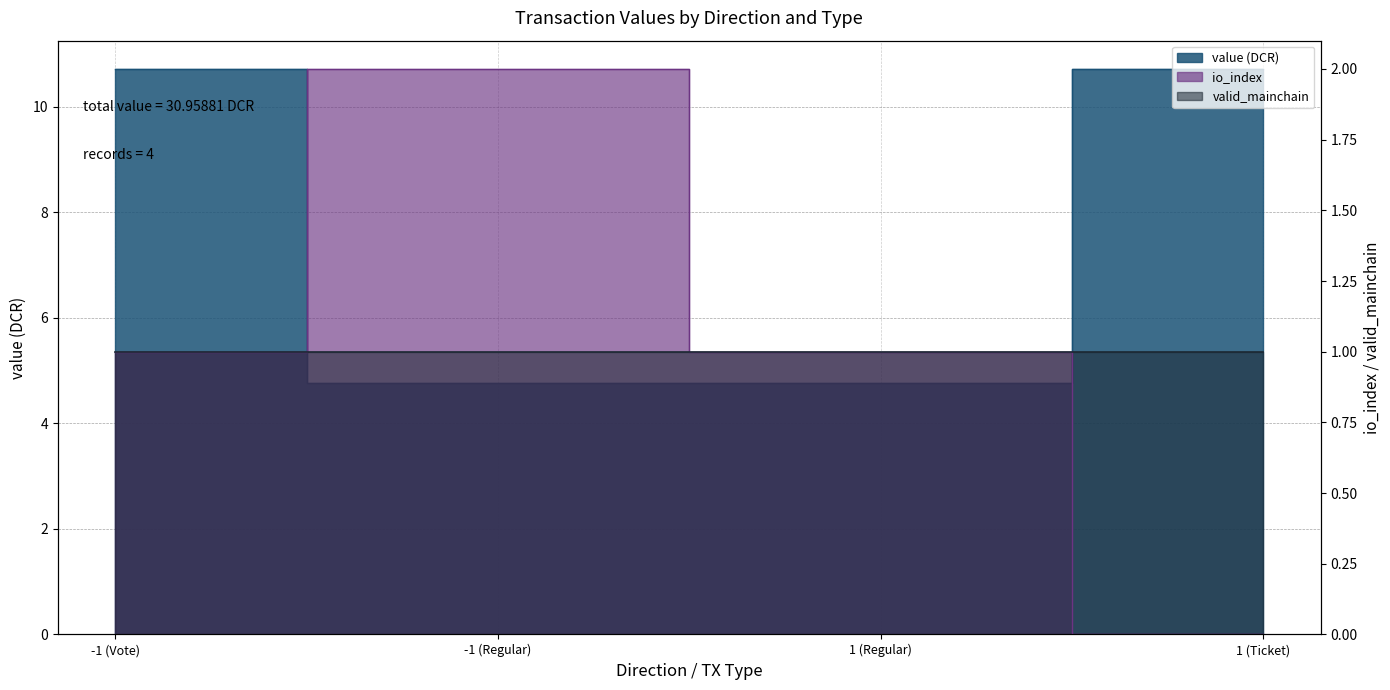

What is the average value of the io_index series?

1.0